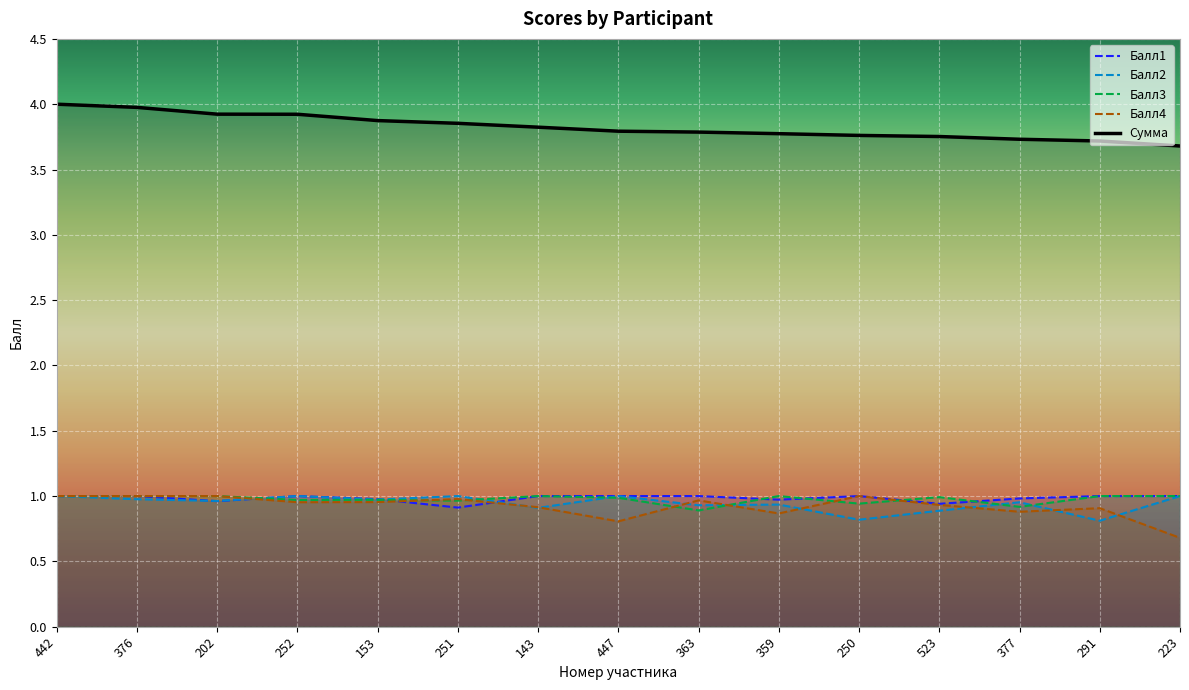

How many times do Балл4 and Балл3 cross each other?

6